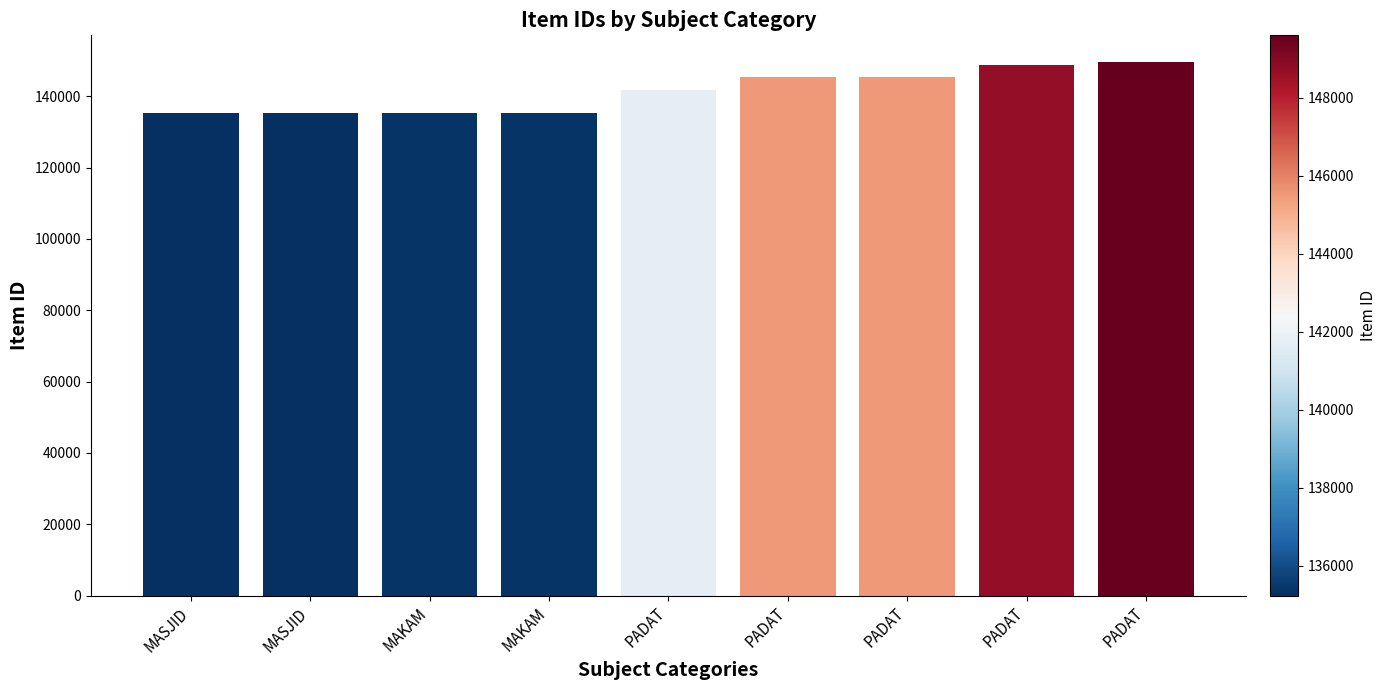

Are the bars grouped side by side (vs. stacked)?

No